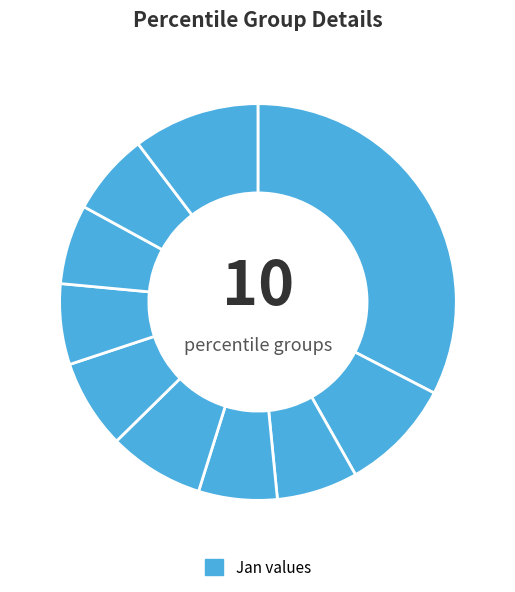

How many segments does this pie chart have?

10